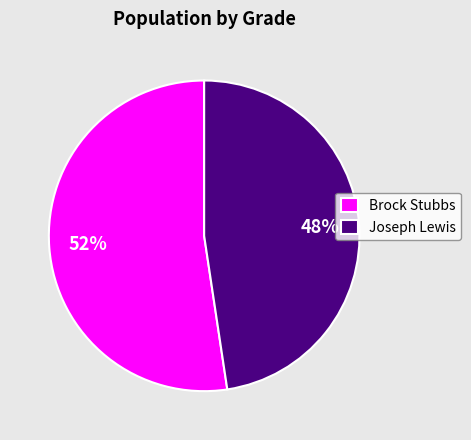

Combined, do Brock Stubbs and Joseph Lewis account for over 50%?

Yes